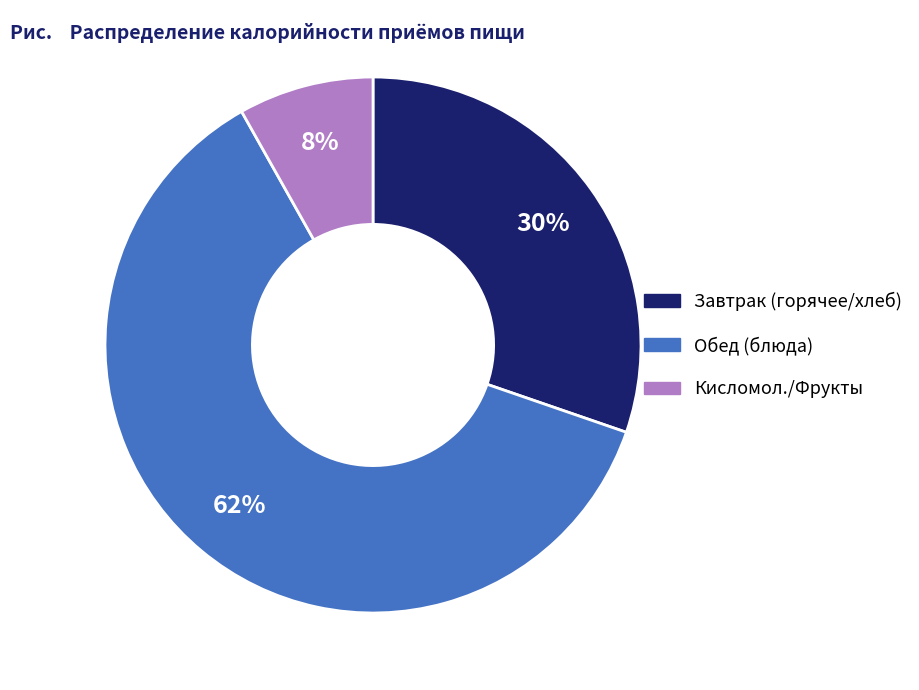

Is there a majority slice in this chart?

Yes